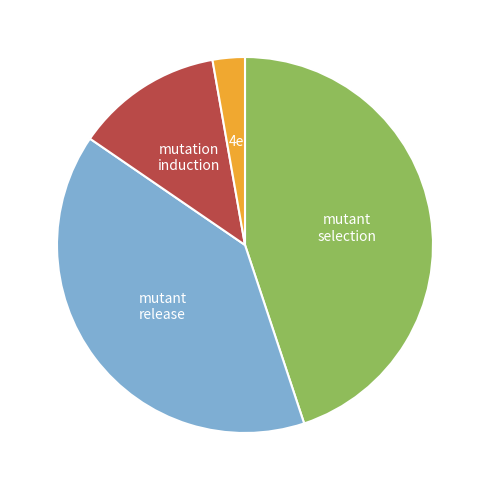

Count the number of slices in the pie.

4